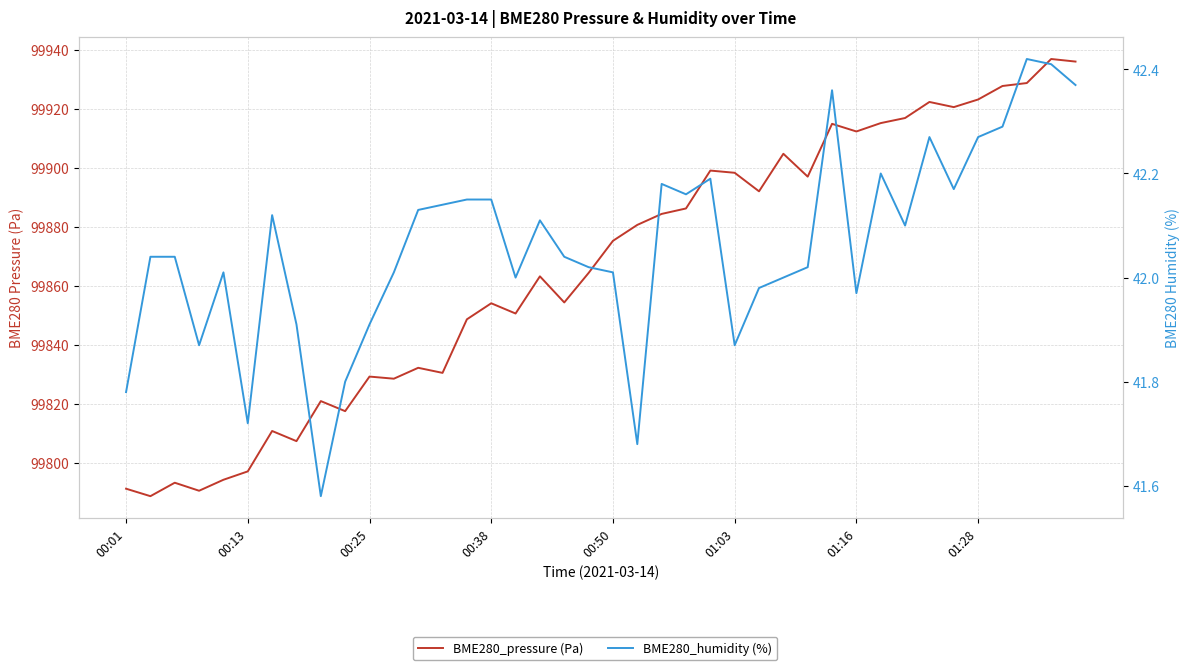

Which series has the largest total across all categories?

BME280_pressure (Pa)